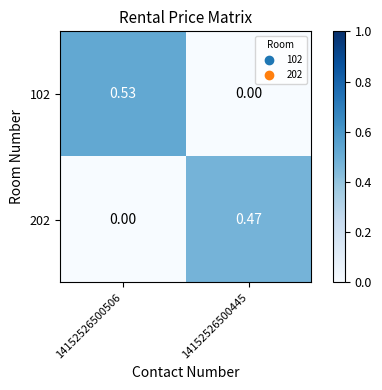

What is the spread (max minus min) of values at 14152526500506?

0.5